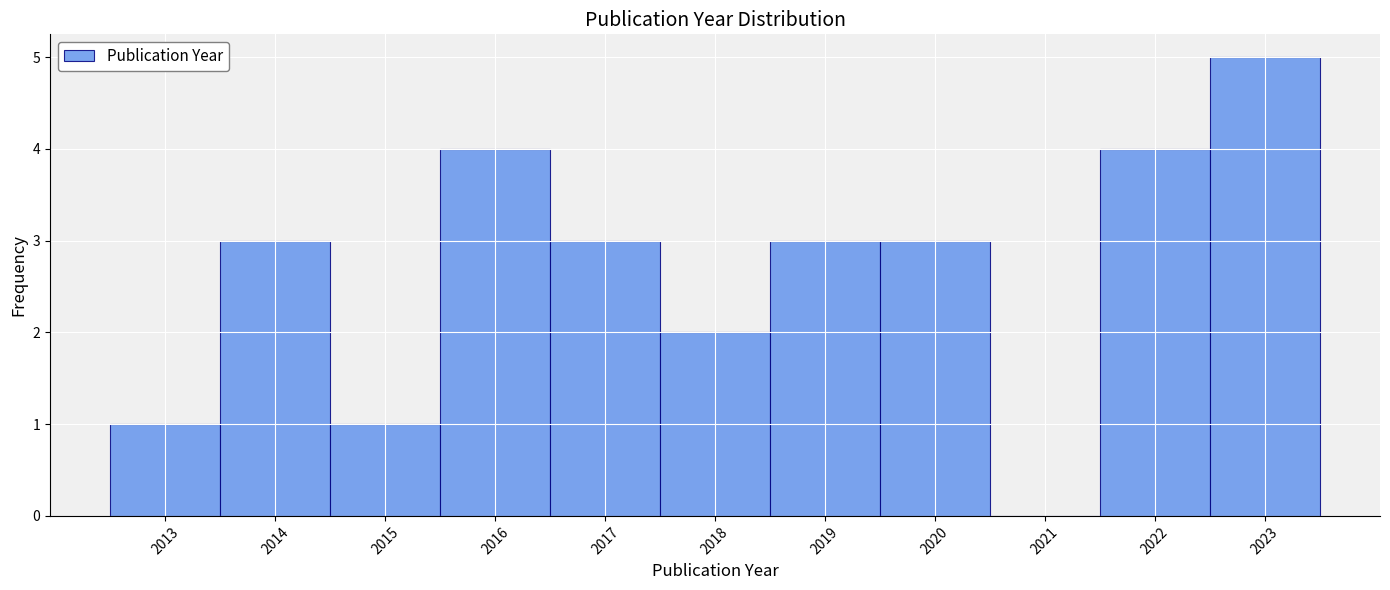

Reading left to right, list every bar in this chart as the range it spans on the x-axis followed by its height. The values are not printed on the chart, so give them approximately, as read against the axis.

2012.5 to 2013.5: 1
2013.5 to 2014.5: 3
2014.5 to 2015.5: 1
2015.5 to 2016.5: 4
2016.5 to 2017.5: 3
2017.5 to 2018.5: 2
2018.5 to 2019.5: 3
2019.5 to 2020.5: 3
2020.5 to 2021.5: 0
2021.5 to 2022.5: 4
2022.5 to 2023.5: 5